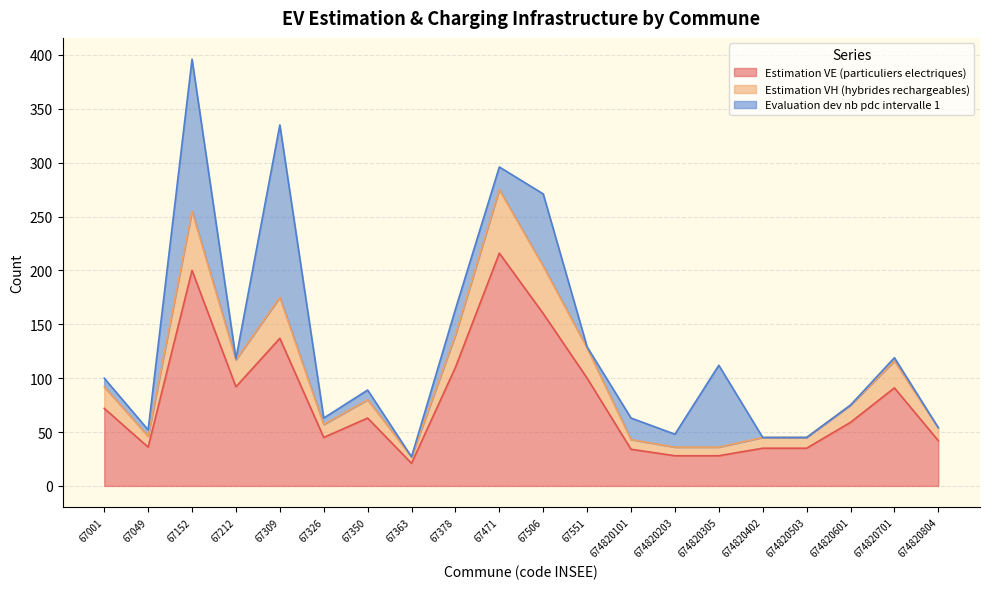

True or false: Estimation VE (particuliers electriques) has a value of 31 at 67309.

False